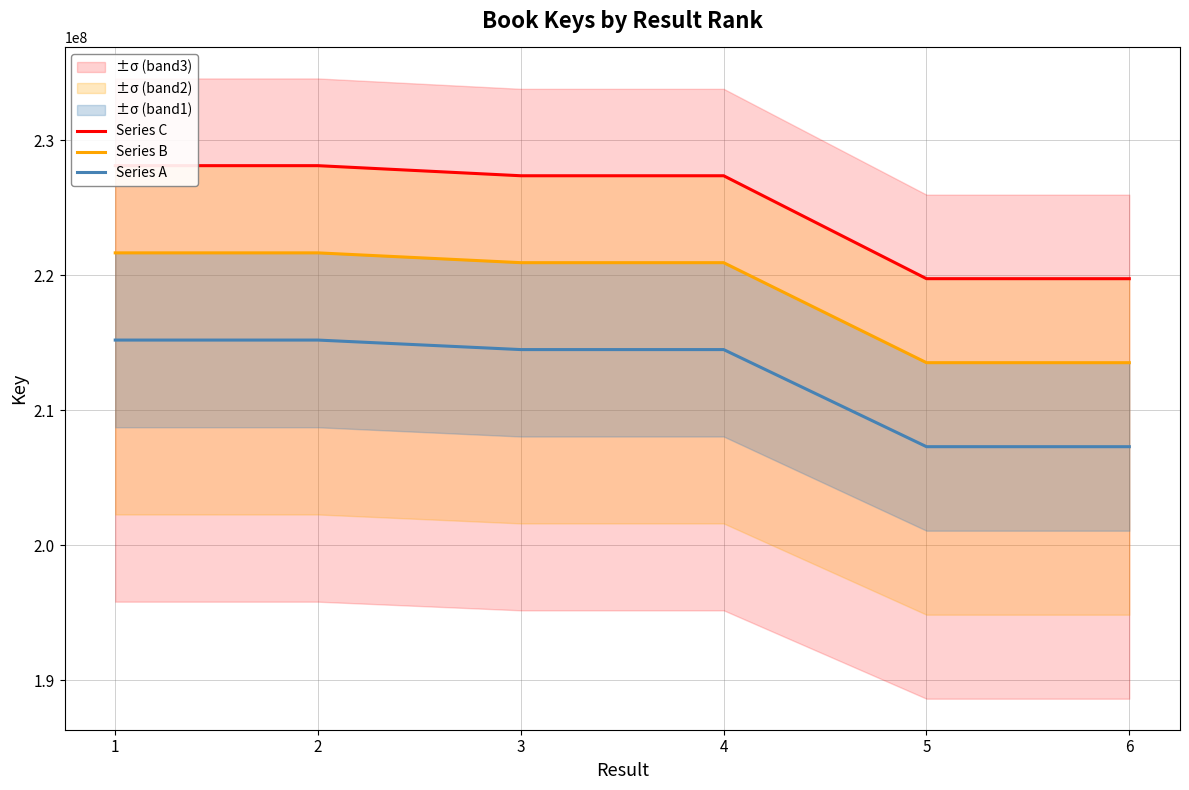

What are all the series names shown in the legend?

Series C, Series B, Series A